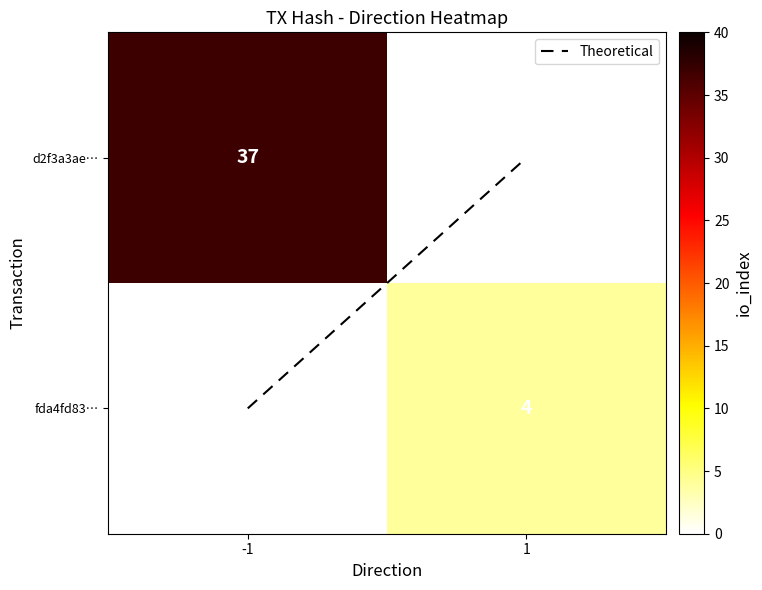

Is the value of d2f3a3ae… at 1 greater than the value of Theoretical at 1?

No